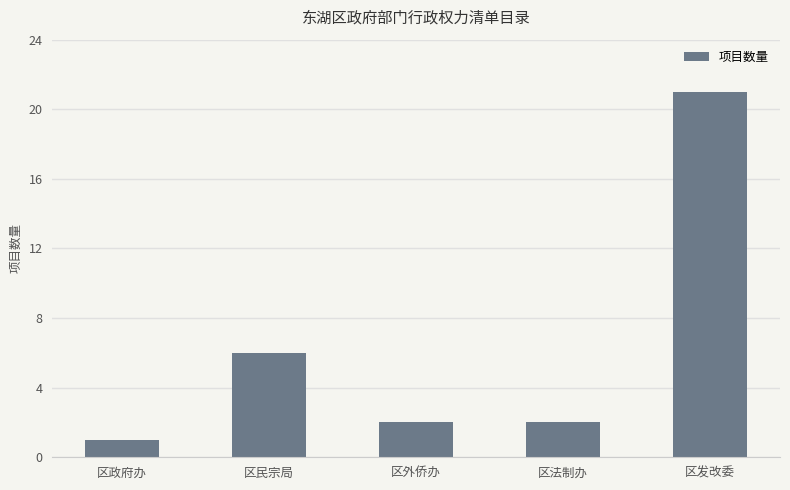

True or false: the data shows 21 at 区发改委.

True